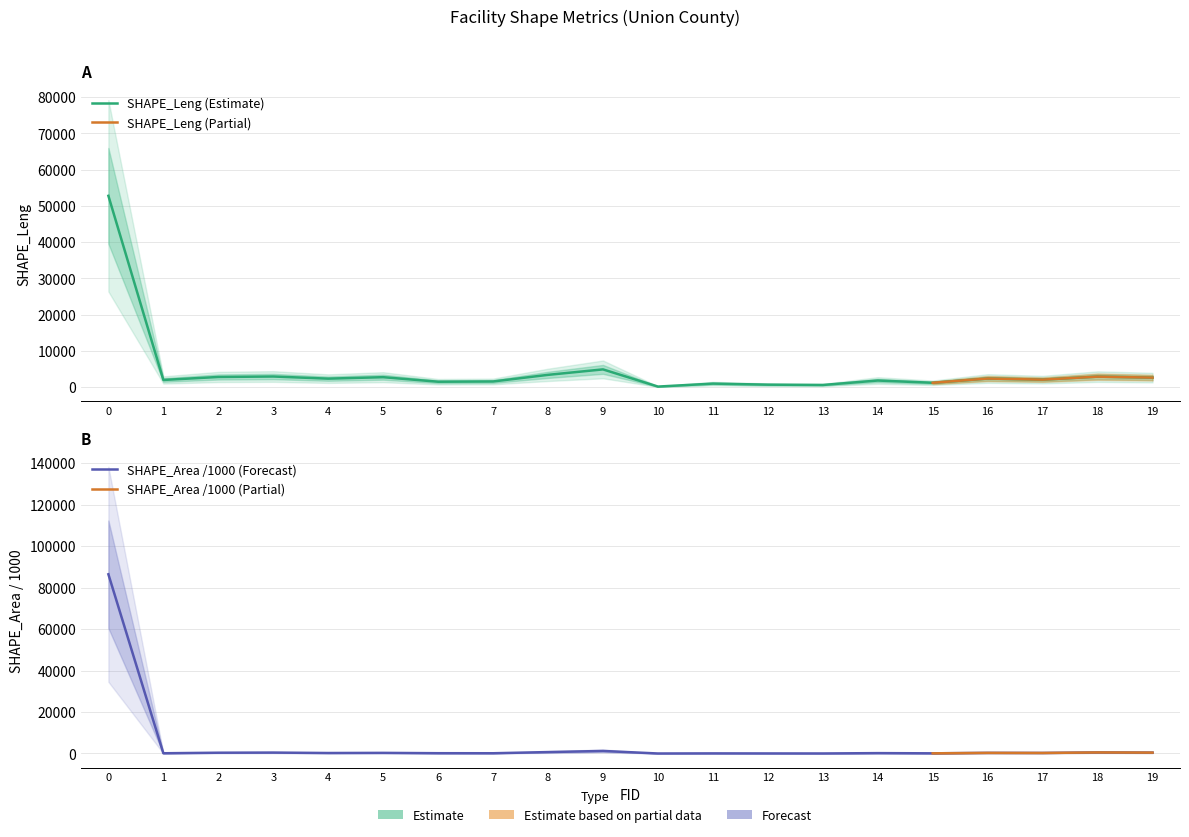

Between 14 and 3, which is larger?

3